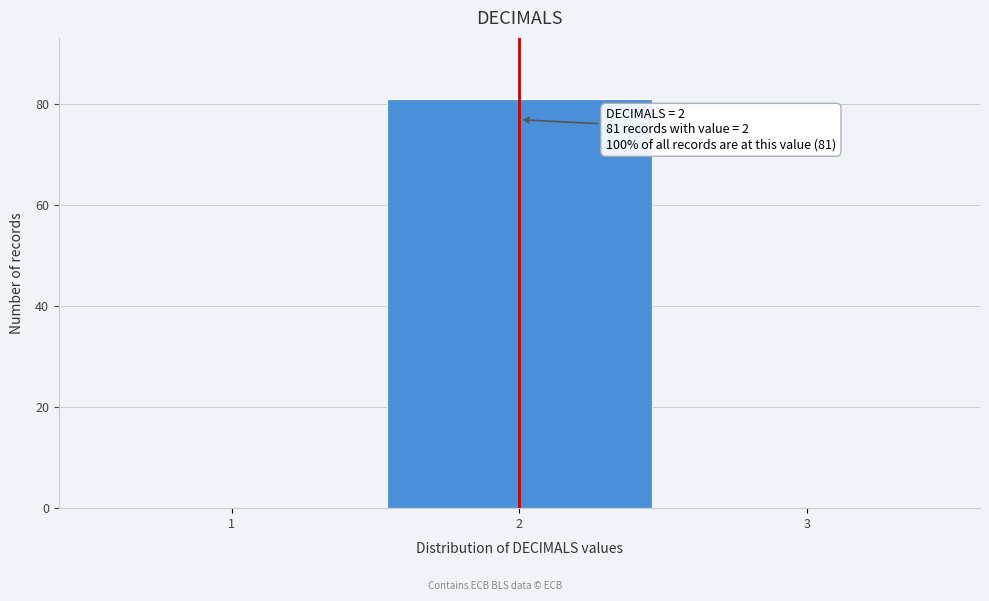

Over which range of the x-axis is the bar tallest?

1.5 to 2.5